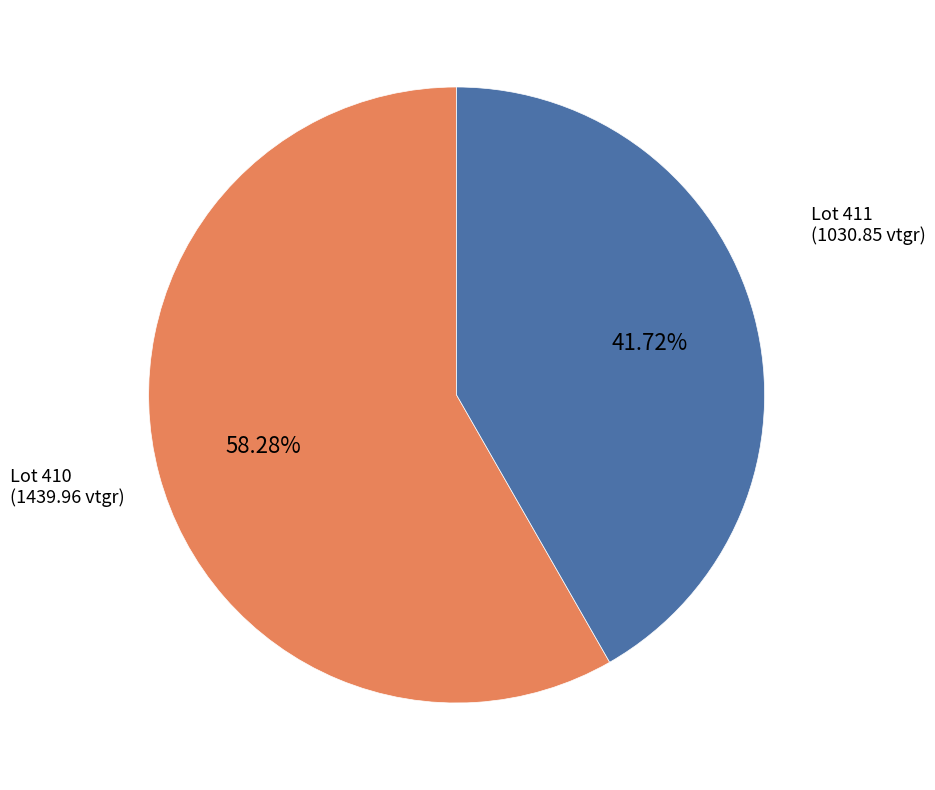

Does Lot 411 represent more than half of the total?

No